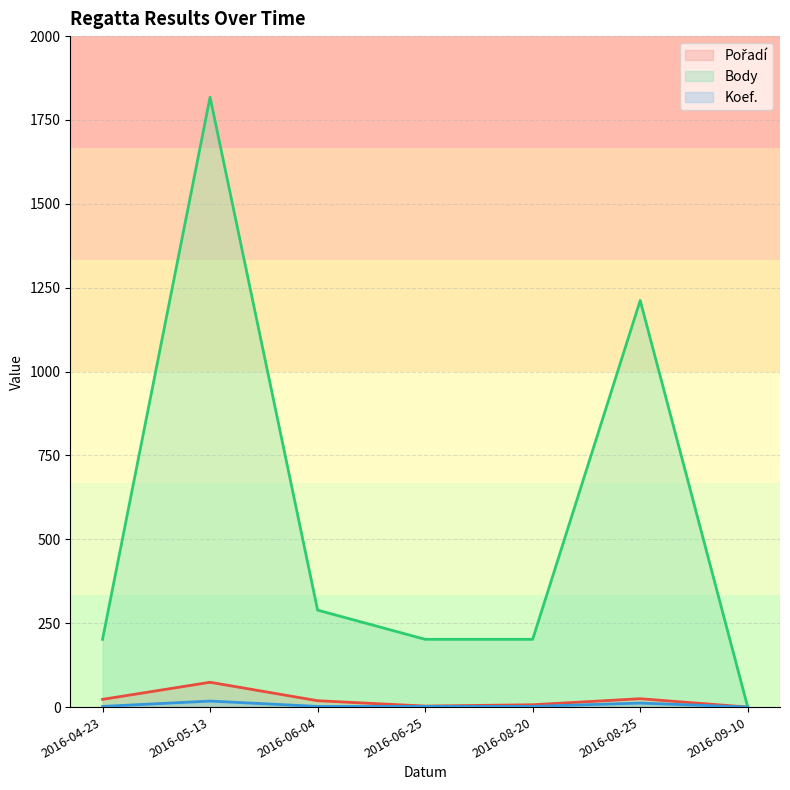

Which category has the highest value in the Pořadí series?

2016-05-13